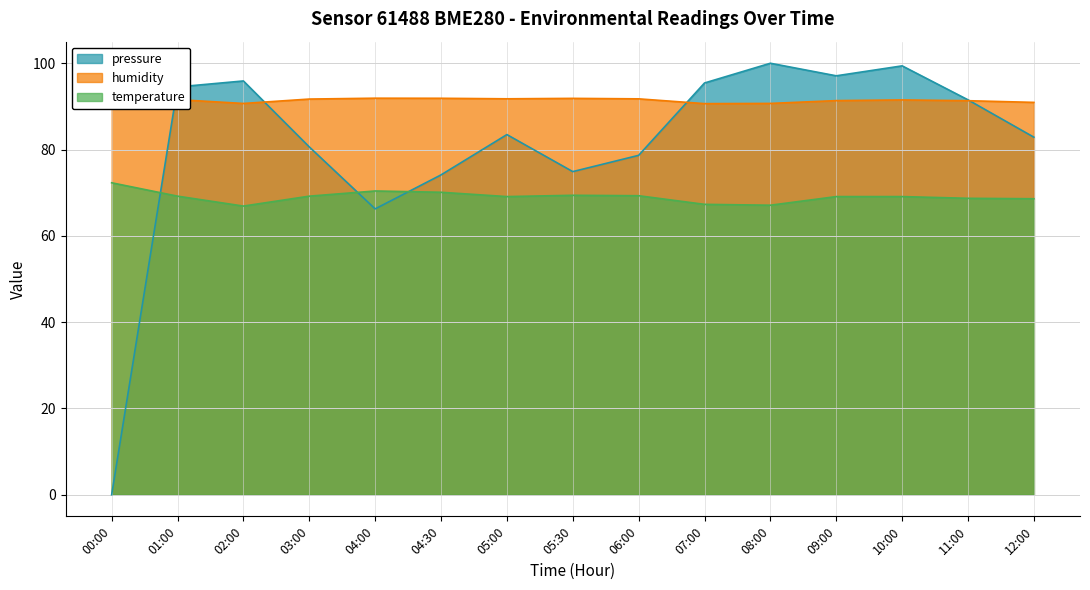

True or false: humidity has a value of 120.5 at 05:00.

False